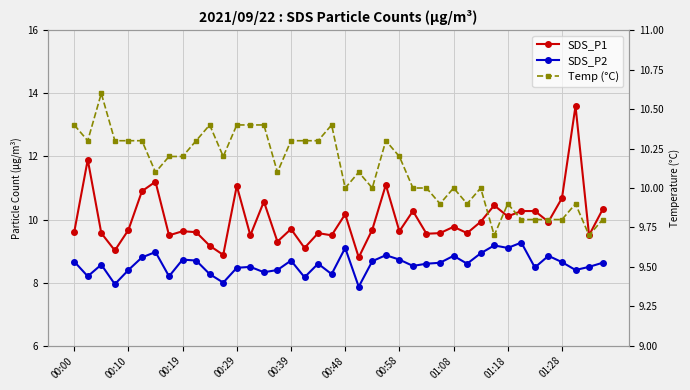

What is the sum of the Temp (°C) values at 25 and 01:08?

20.2